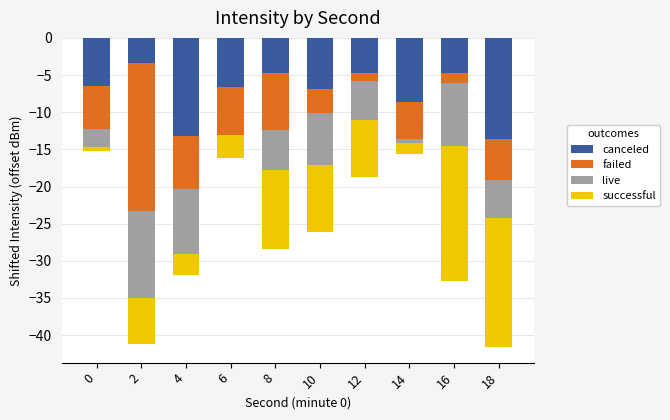

Does the chart contain any negative values?

Yes